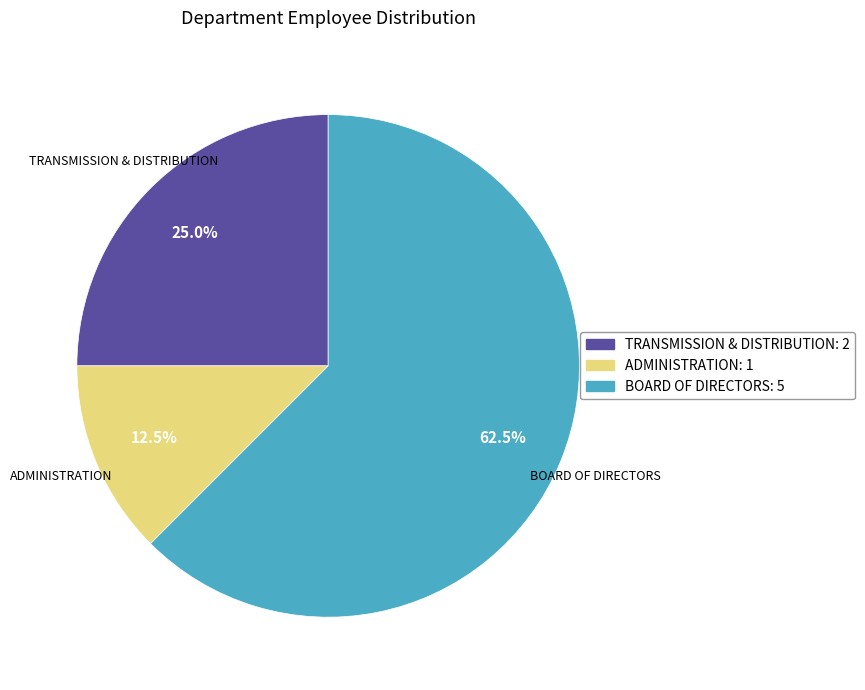

Does any single category account for the majority?

Yes